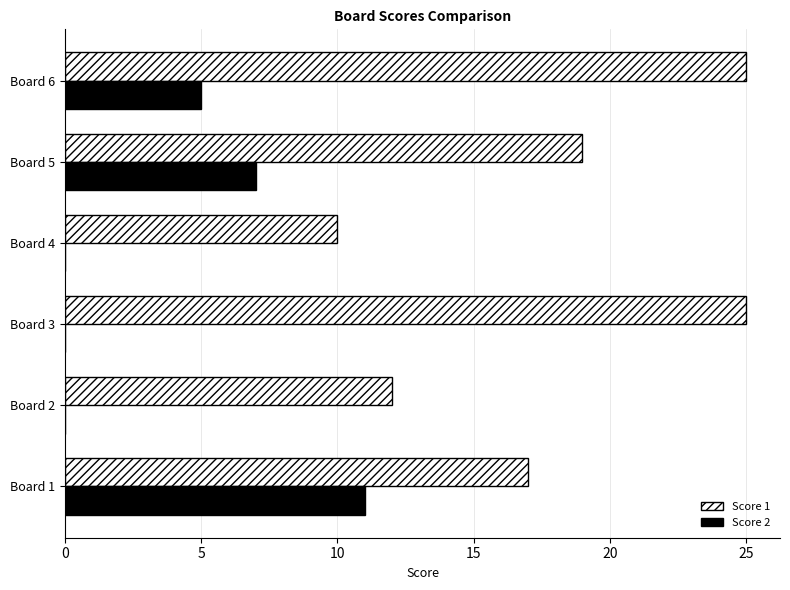

Which series has the largest total across all categories?

Score 1